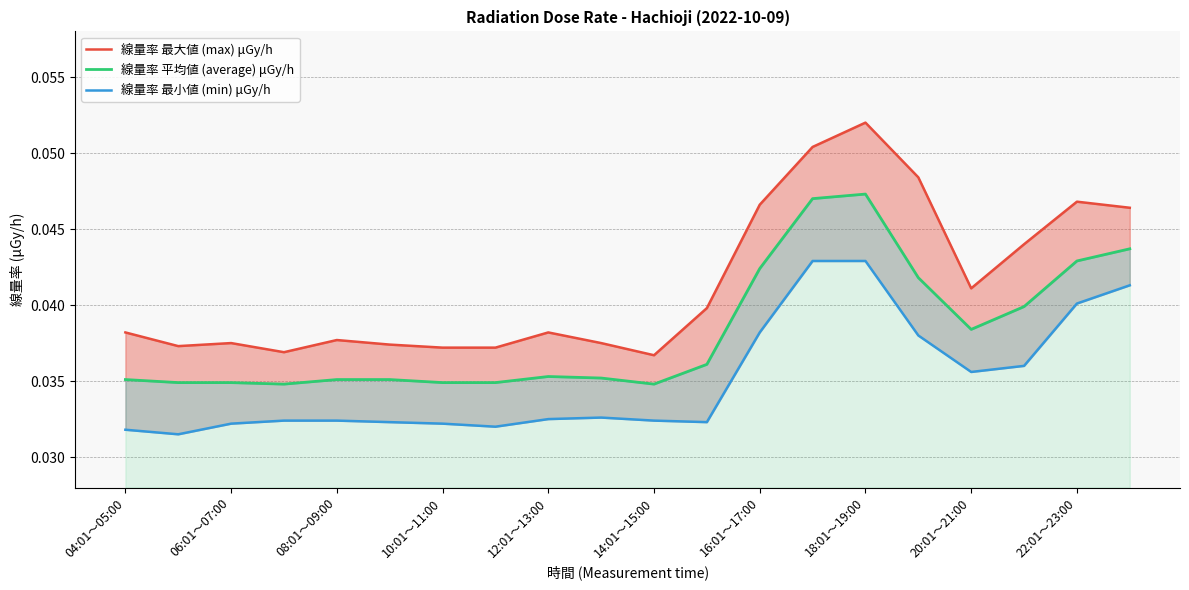

What are all the series names shown in the legend?

線量率 最大値 (max) μGy/h, 線量率 平均値 (average) μGy/h, 線量率 最小値 (min) μGy/h